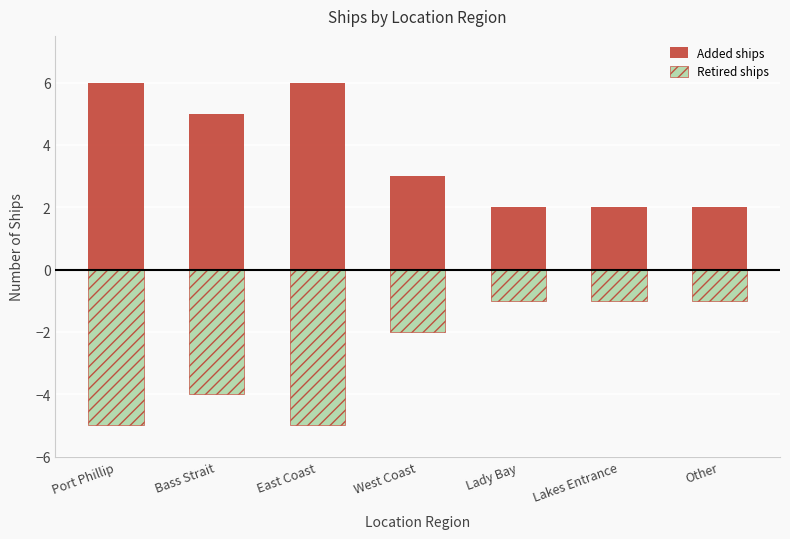

Which series has the largest range (max minus min)?

Added ships